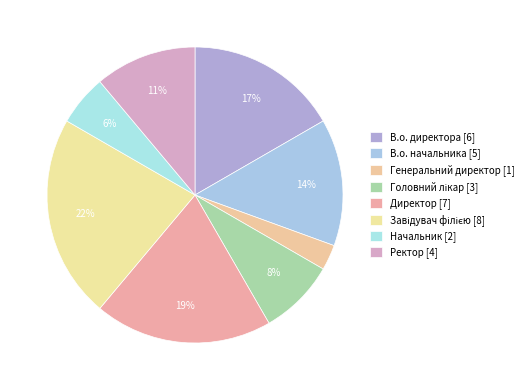

What is the largest slice in the pie chart?

Завідувач філією